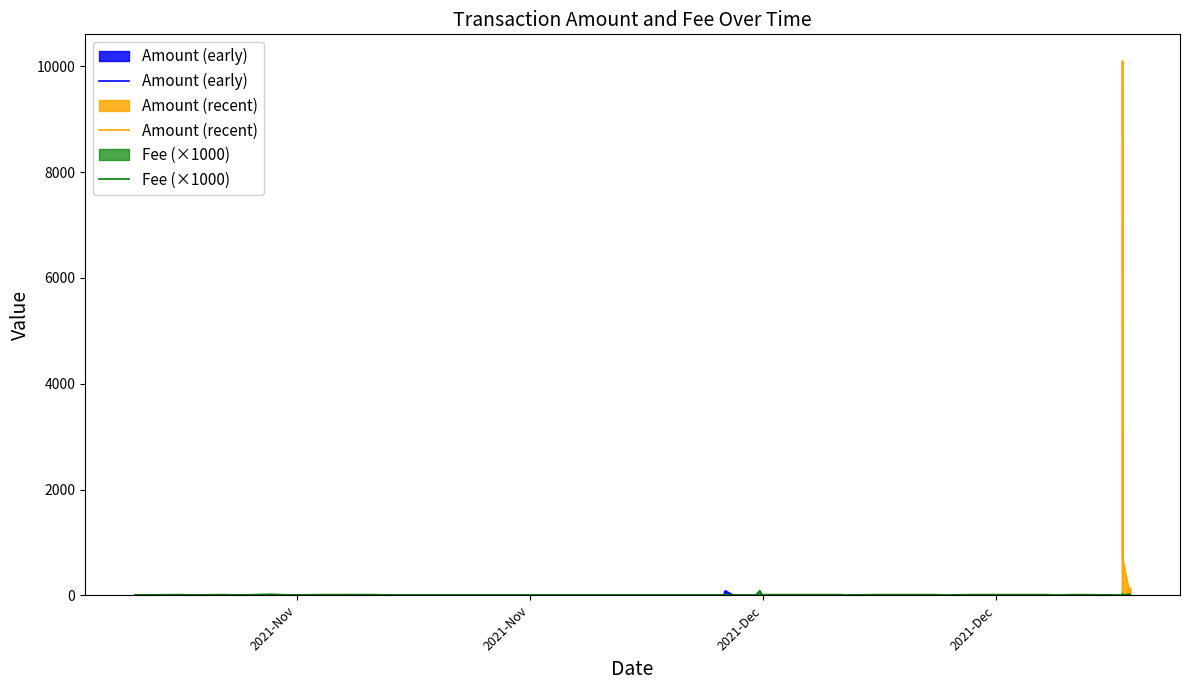

The Fee series shows 0.0 at 15. True or false?

True